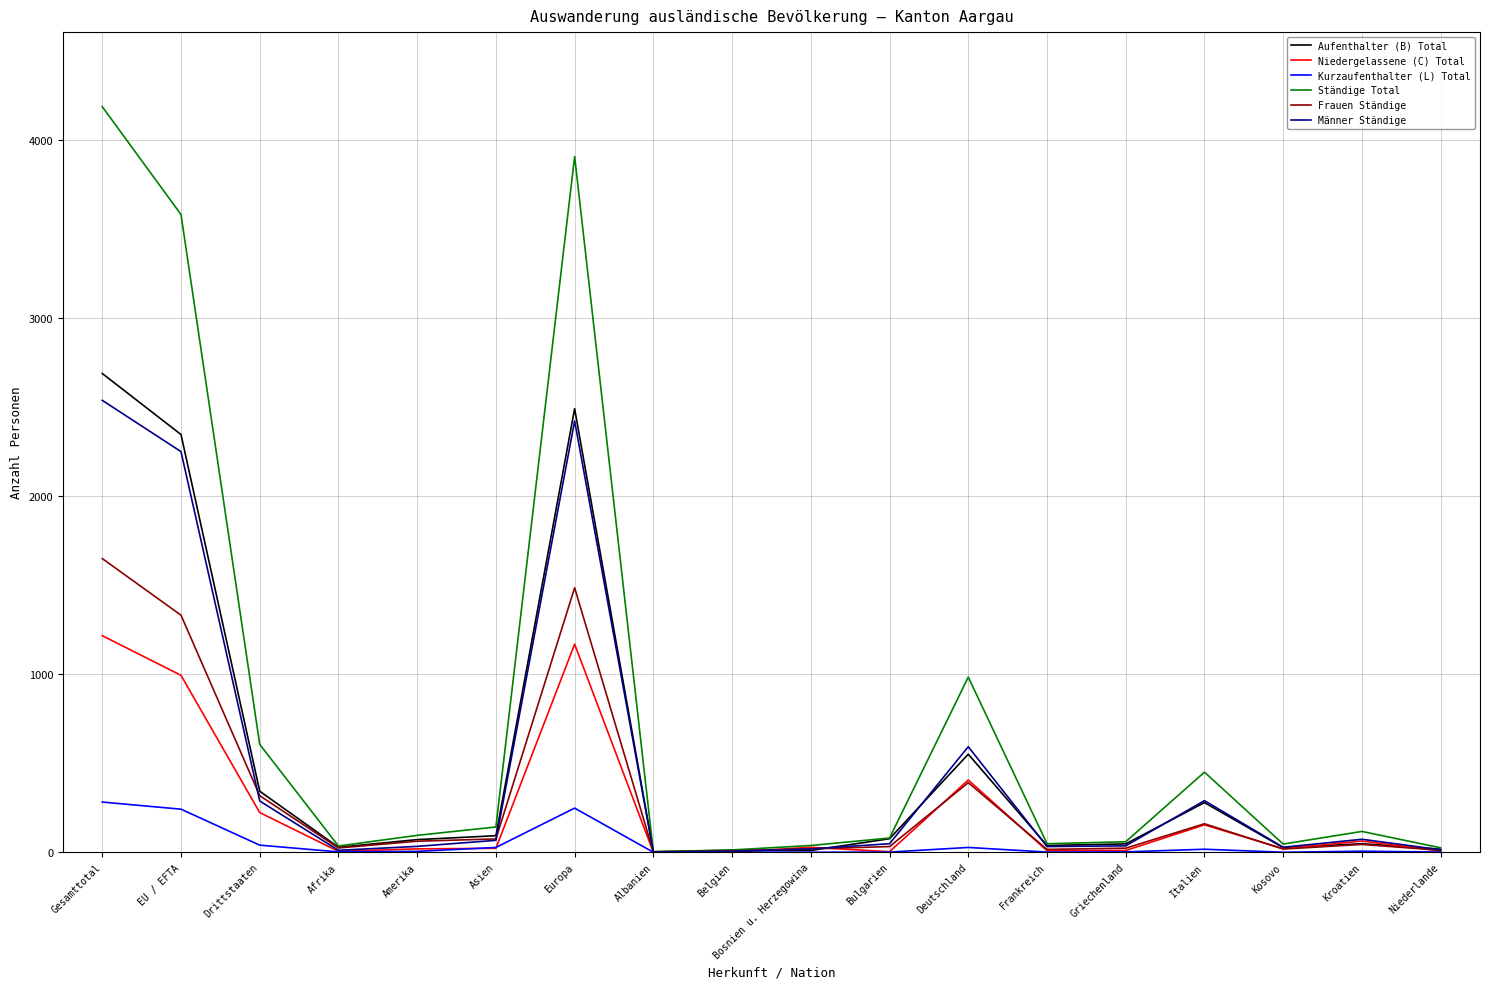

Which series has the widest spread of values?

Ständige Total